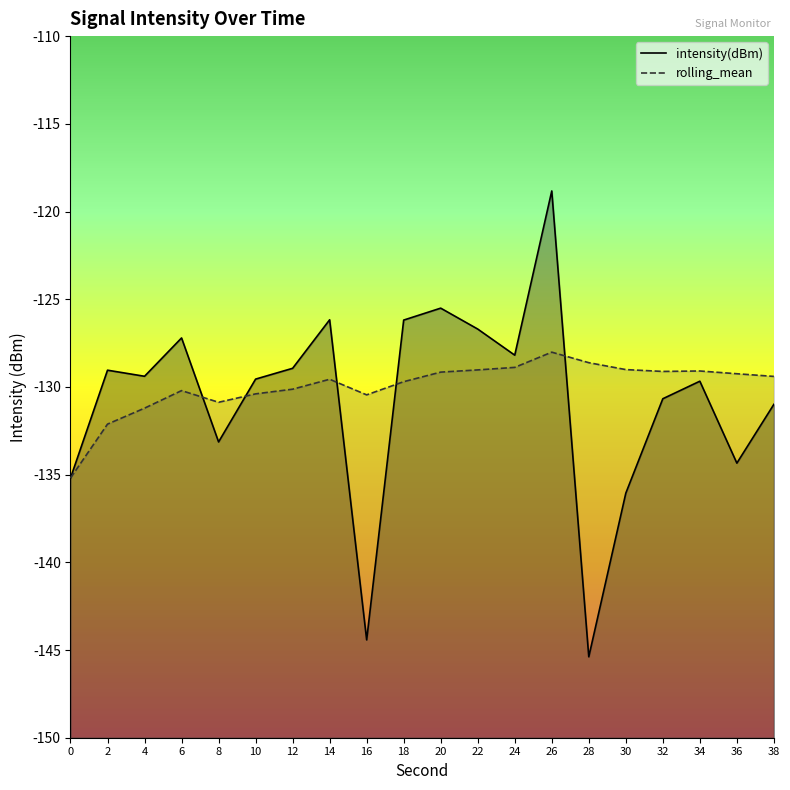

What is the difference between the maximum and second lowest values in the rolling_mean series?

4.1